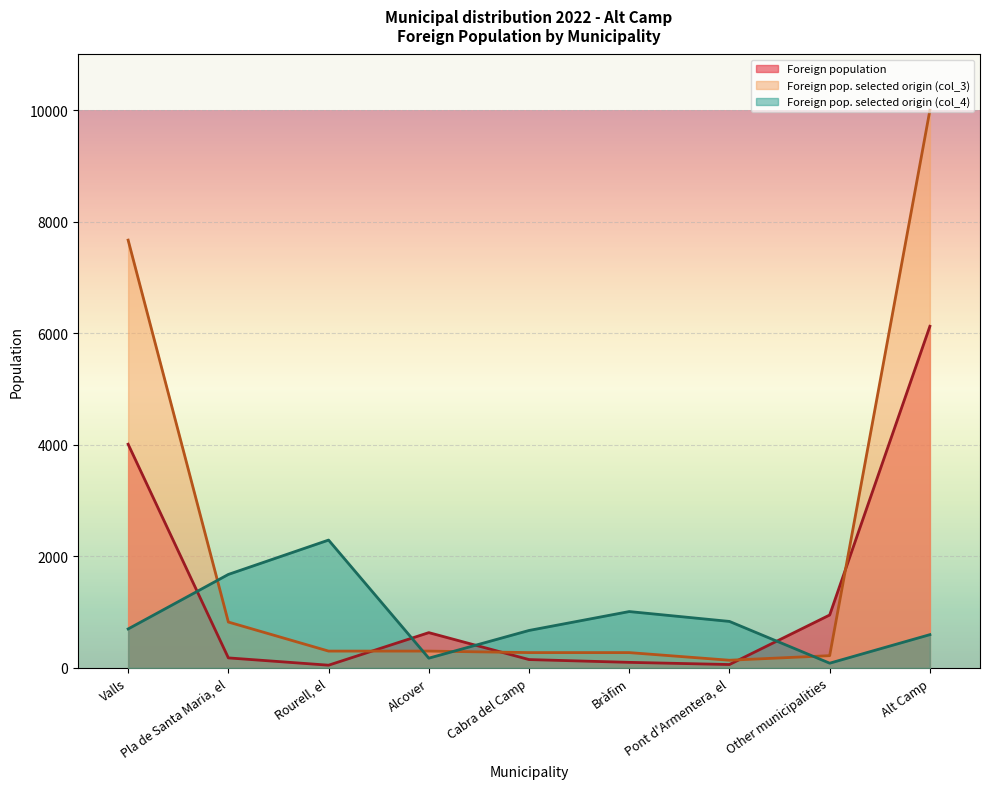

At which label does Foreign population reach its peak?

Alt Camp